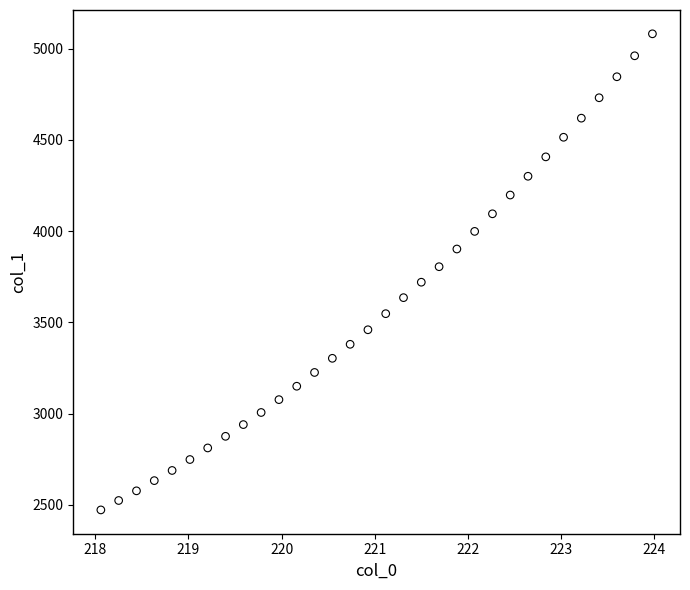

What is the range of X values (max minus min)?

5.9